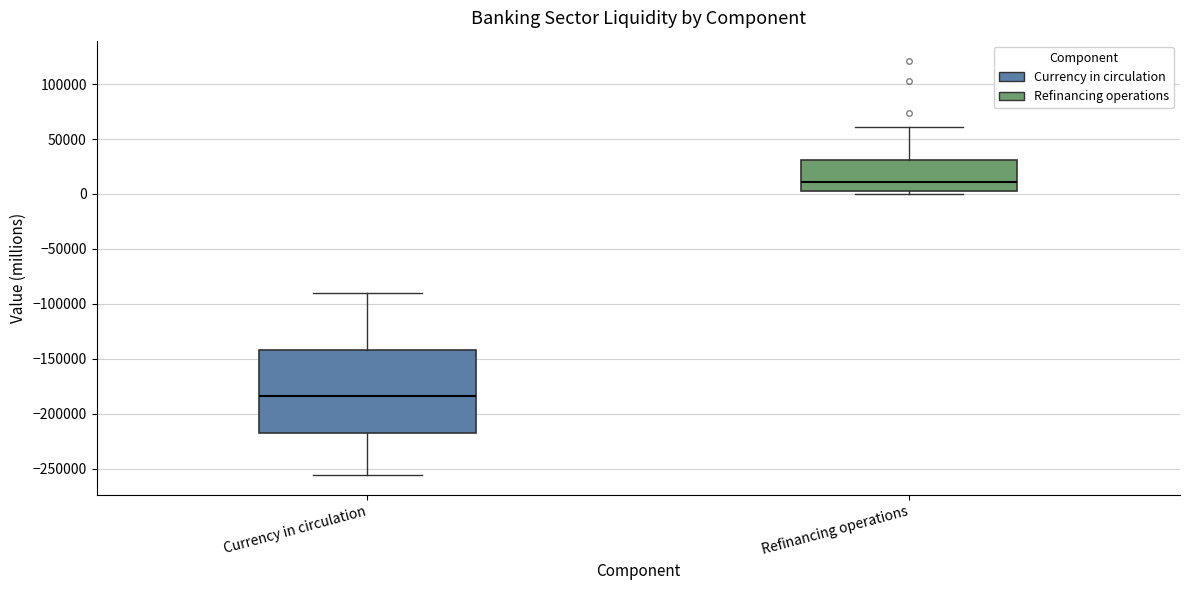

Where does the median line of the box for Currency in circulation sit on the y-axis? The values are not printed on the chart, so give them approximately, as read against the axis.

-185000